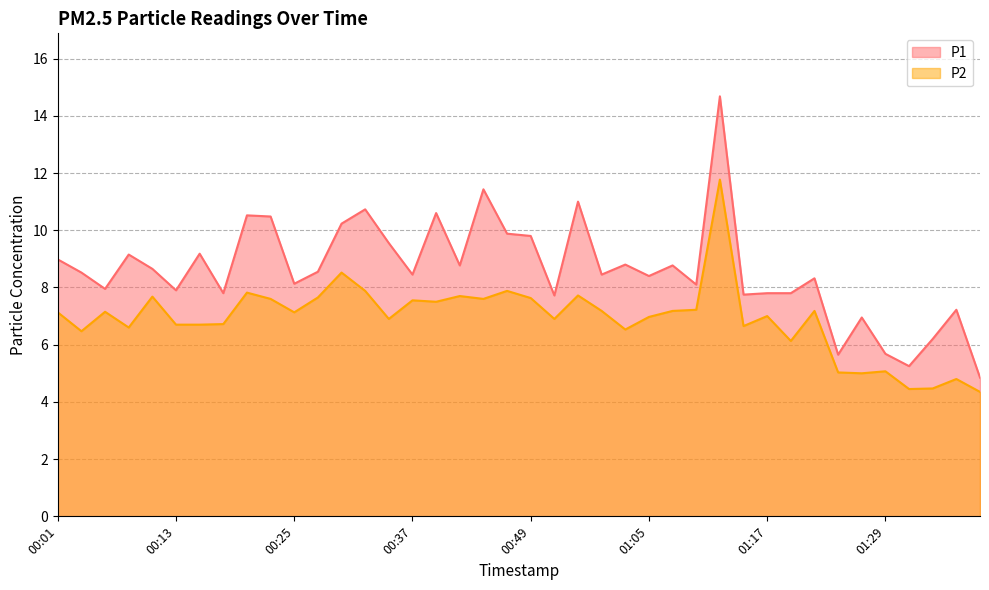

Which has a higher value, 00:37 or 01:32?

00:37